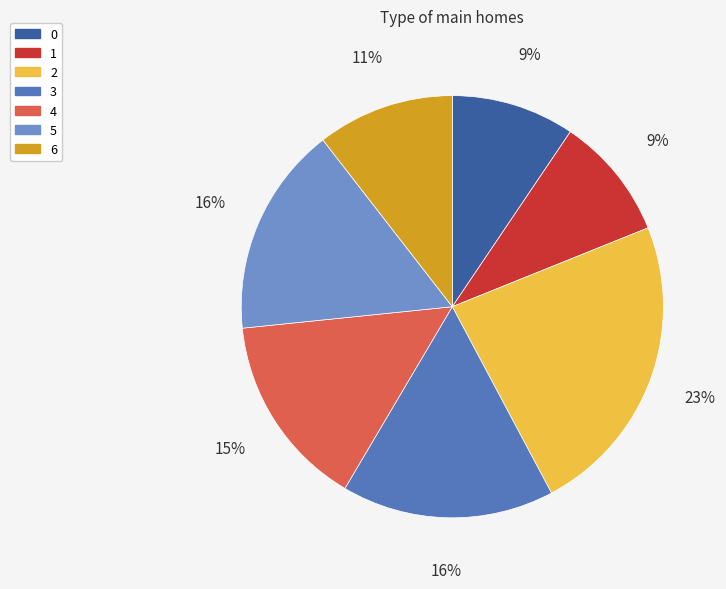

To the nearest percent, what is the difference between the largest and smallest slice percentages?

14%